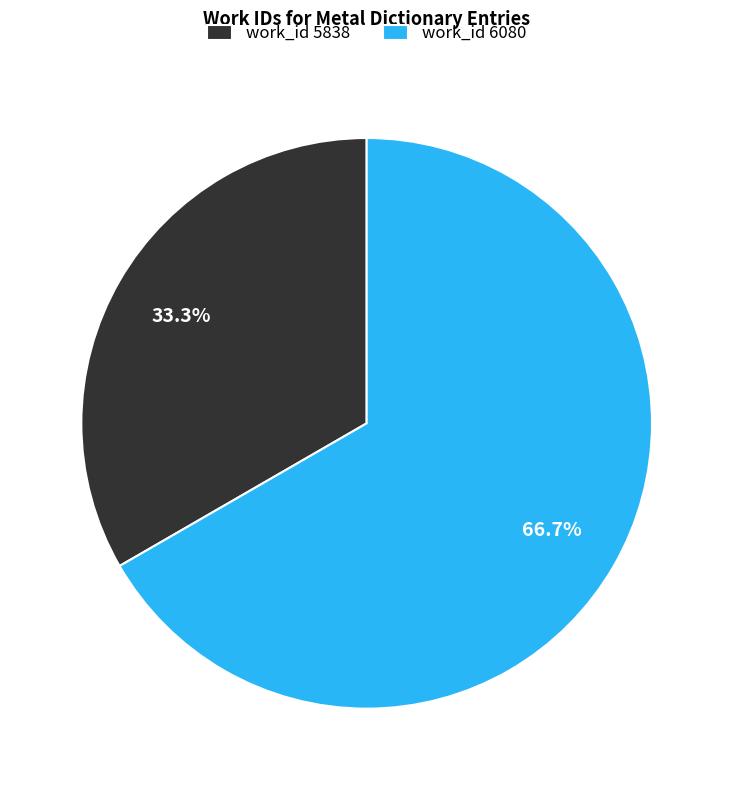

Rank the categories by value from lowest to highest.

work_id 5838, work_id 6080